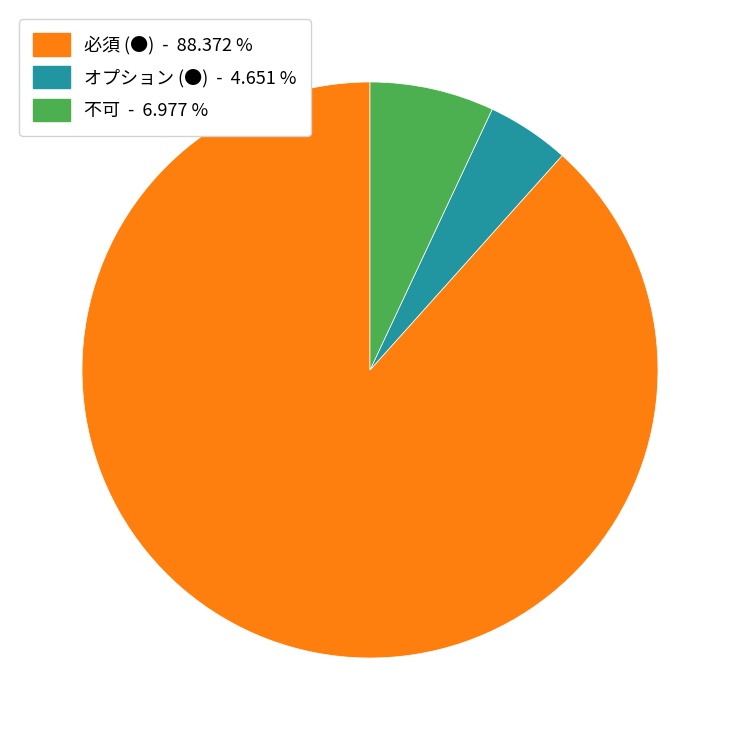

The 必須 (●) slice represents 88% of the pie. True or false?

True